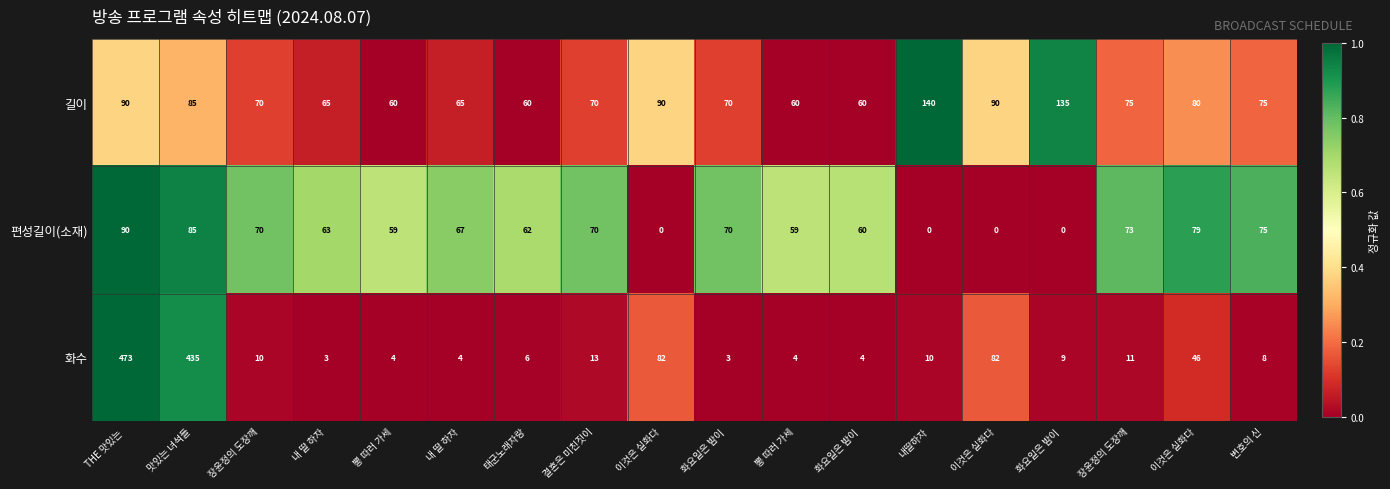

How many values in 편성길이(소재) are above zero?

14